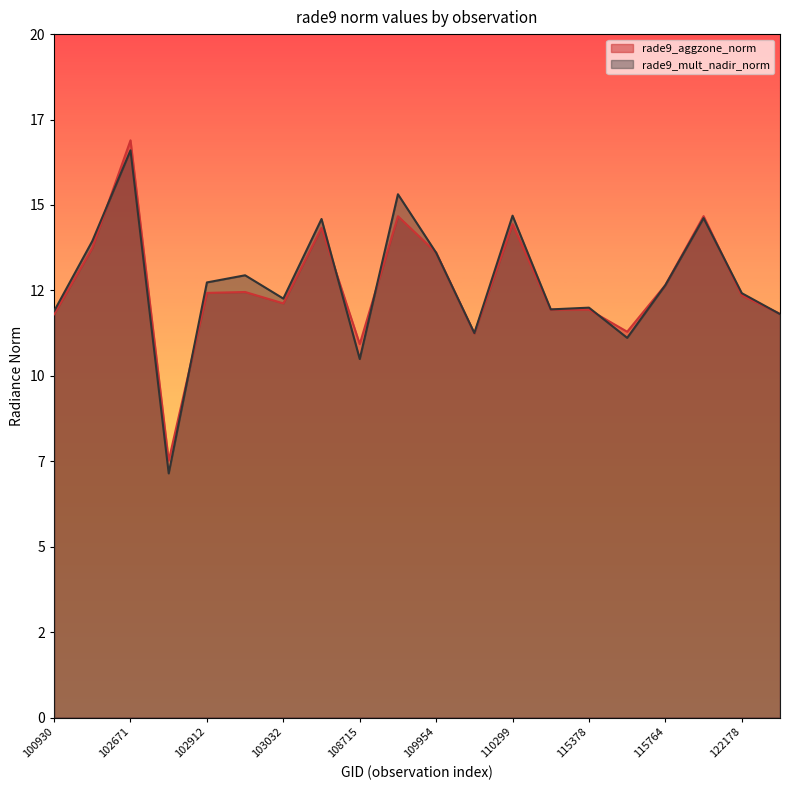

Rank the series by their average value, from highest to lowest.

rade9_mult_nadir_norm, rade9_aggzone_norm